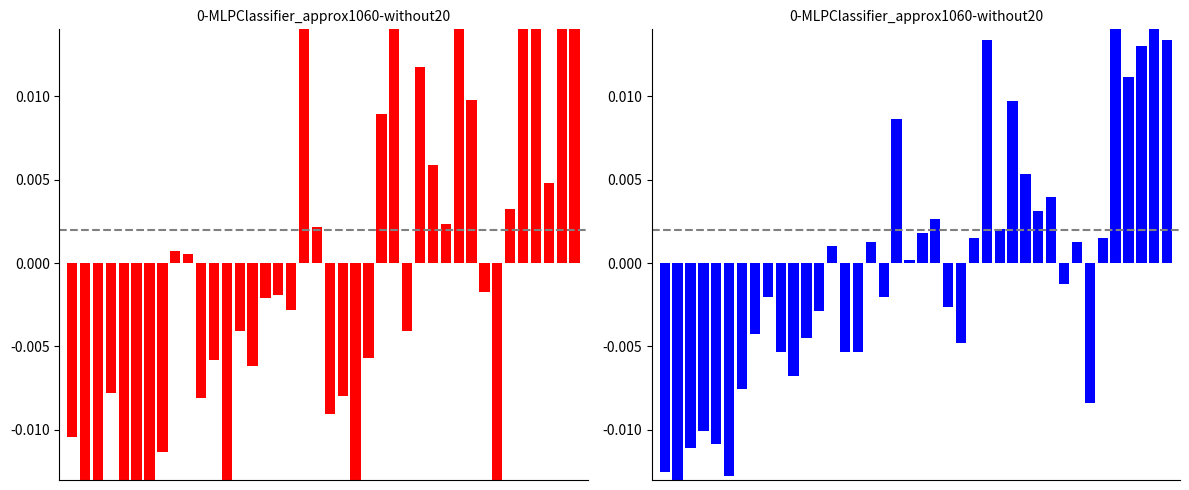

Reading left to right, list all the values displayed in this chart.

SDS_P1: -0.0	-0.0	-0.0	-0.0	-0.0	-0.0	-0.0	-0.0	0.0	0.0	-0.0	-0.0	-0.0	-0.0	-0.0	-0.0	-0.0	-0.0	0.0	0.0	-0.0	-0.0	-0.0	-0.0	0.0	0.0	-0.0	0.0	0.0	0.0	0.0	0.0	-0.0	-0.0	0.0	0.0	0.0	0.0	0.0	0.0
SDS_P2: -0.0	-0.0	-0.0	-0.0	-0.0	-0.0	-0.0	-0.0	-0.0	-0.0	-0.0	-0.0	-0.0	0.0	-0.0	-0.0	0.0	-0.0	0.0	0.0	0.0	0.0	-0.0	-0.0	0.0	0.0	0.0	0.0	0.0	0.0	0.0	-0.0	0.0	-0.0	0.0	0.0	0.0	0.0	0.0	0.0